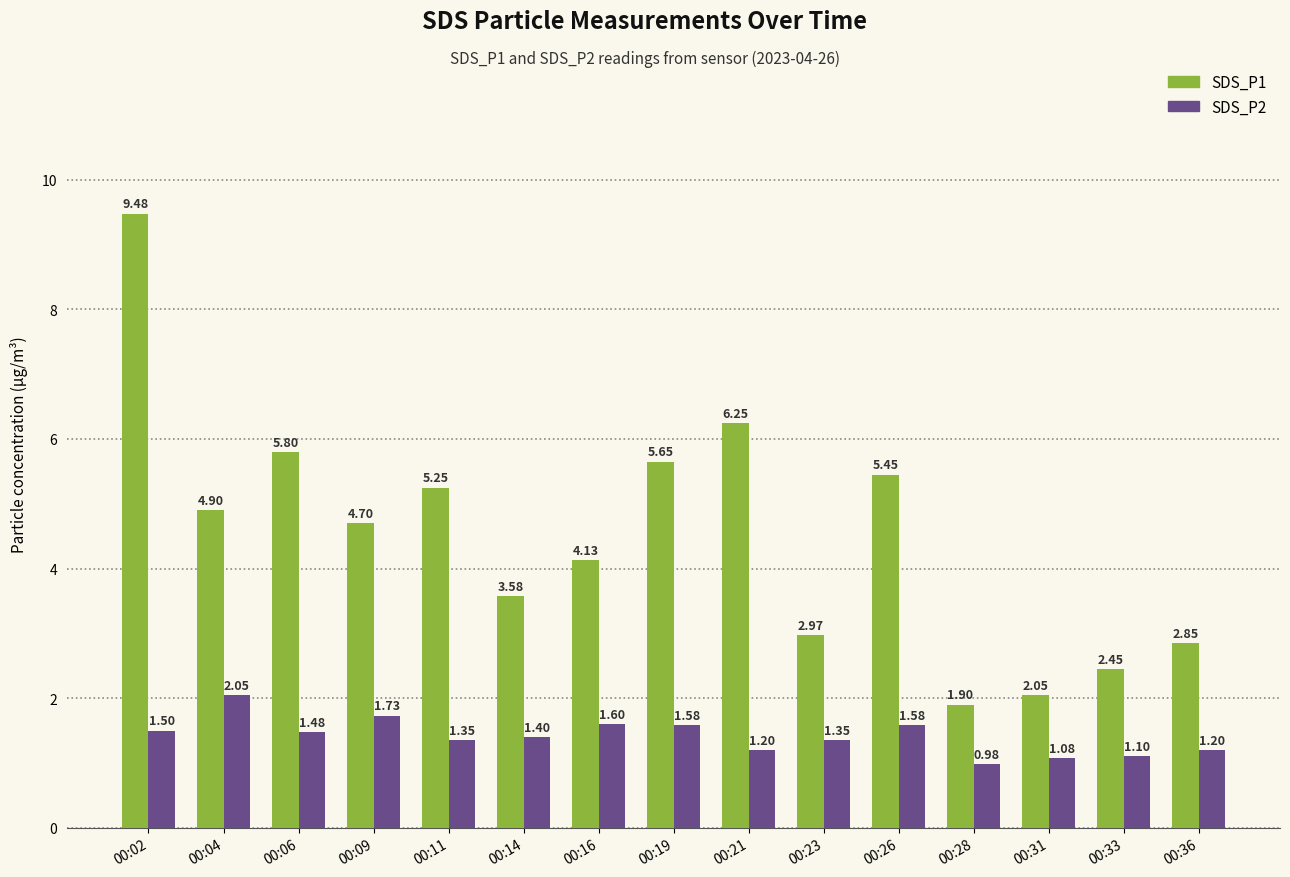

Which category has the highest value in the SDS_P1 series?

00:02